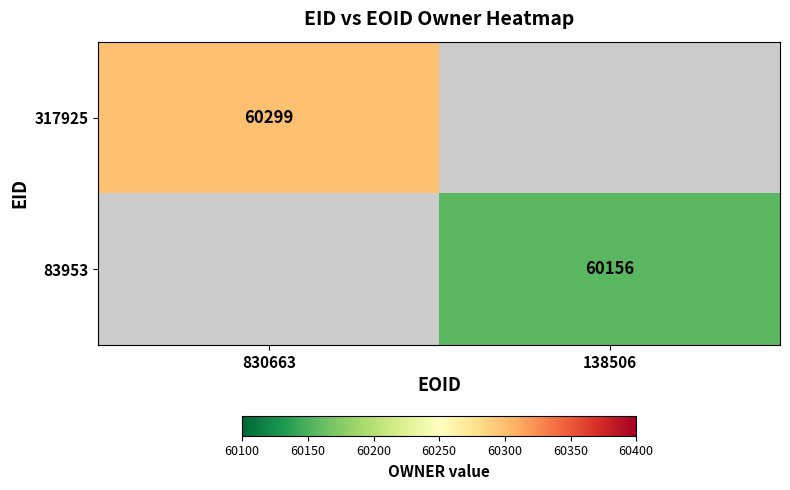

Is it true that 83953 equals 40774.5 at 138506?

False